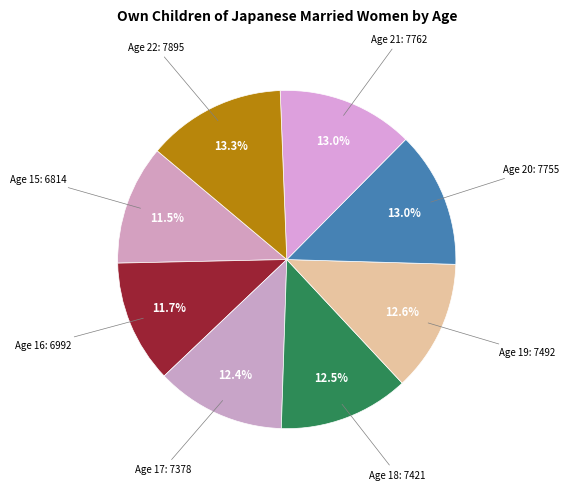

Count the number of slices in the pie.

8